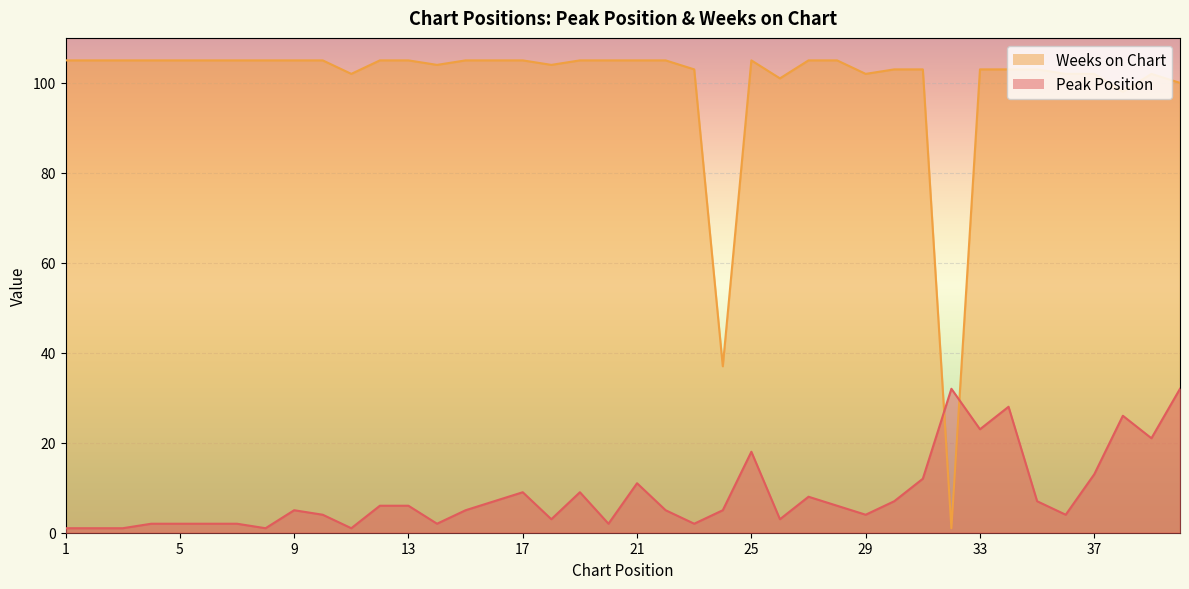

How many lines are shown in the chart?

2